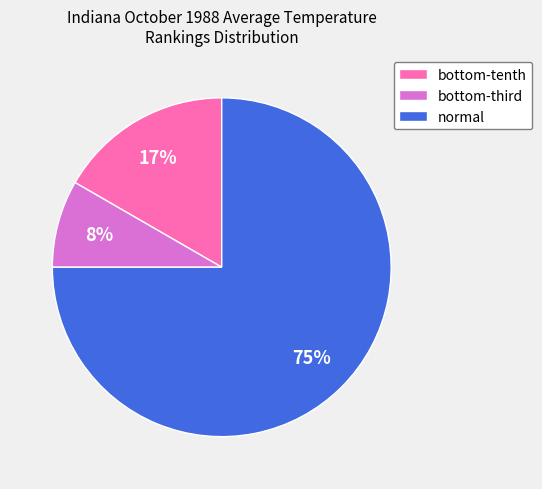

Is there a majority slice in this chart?

Yes